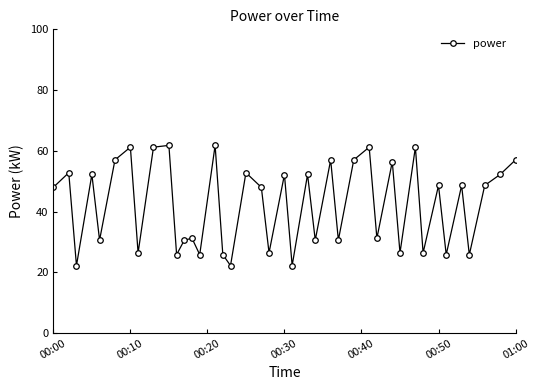

Is this an area chart (filled region under the line)?

No